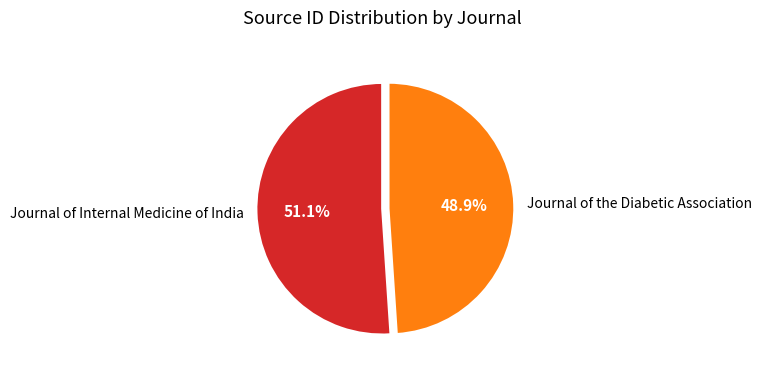

What percentage do Journal of the Diabetic Association and Journal of Internal Medicine of India together represent?

100.0%